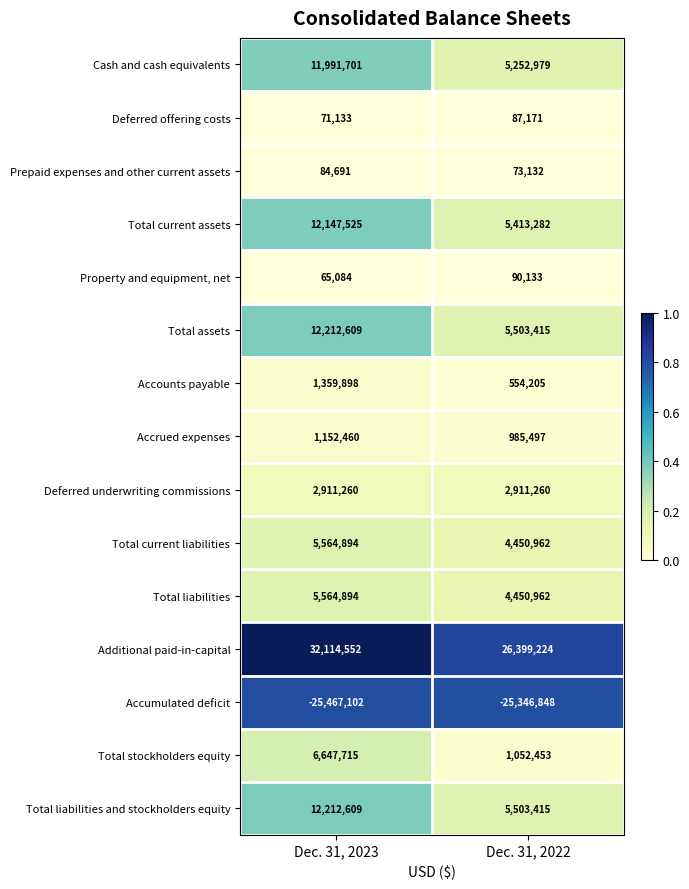

True or false: Total current assets has a value of 7299325 at Dec. 31, 2022.

False